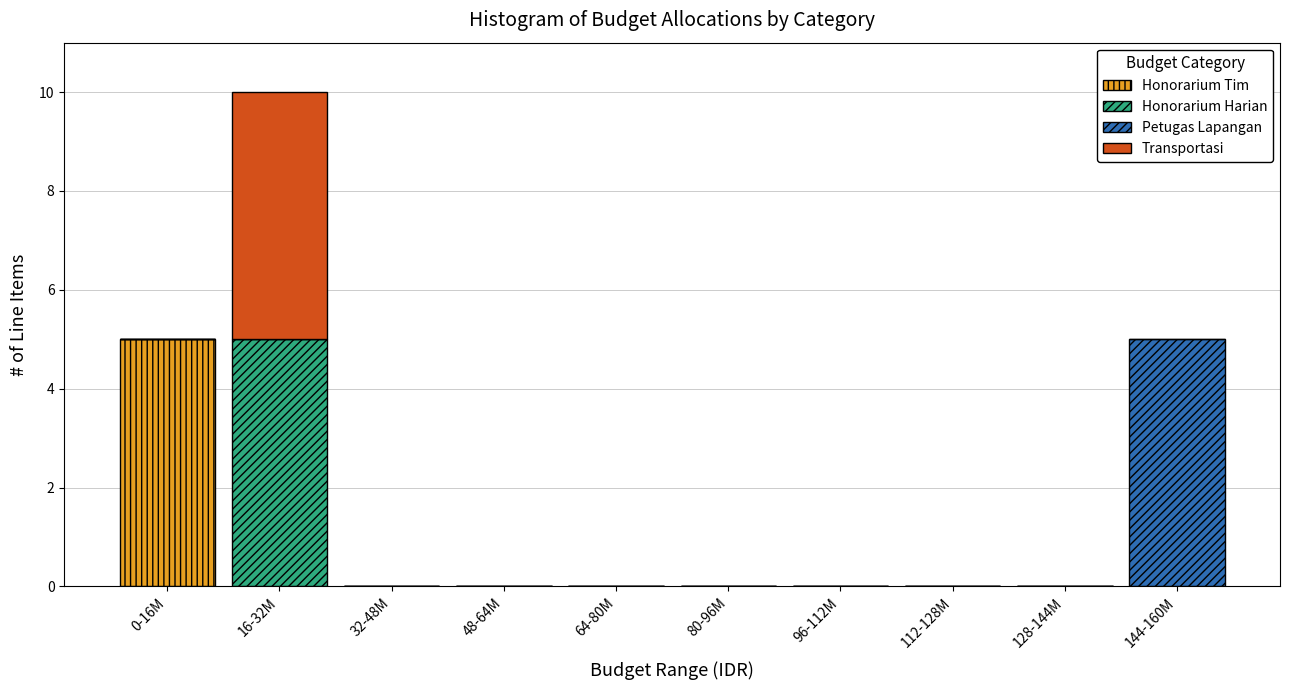

At which category is the sum across all series the highest?

16-32M